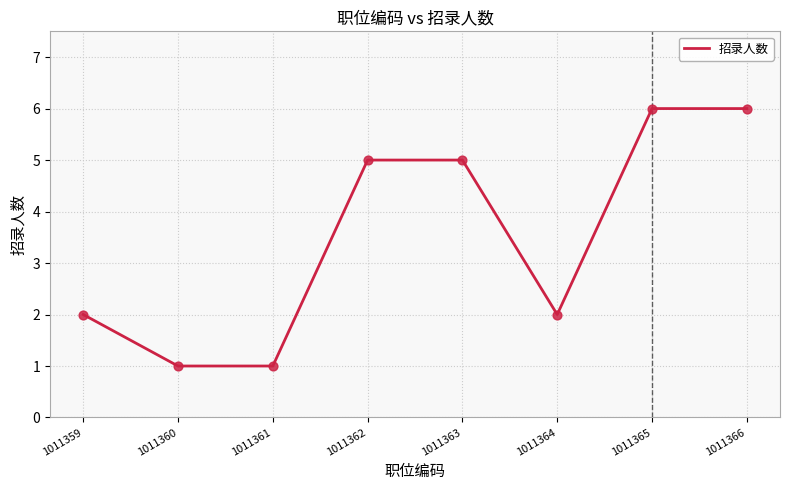

Which has a higher value, 1011363 or 1011364?

1011363